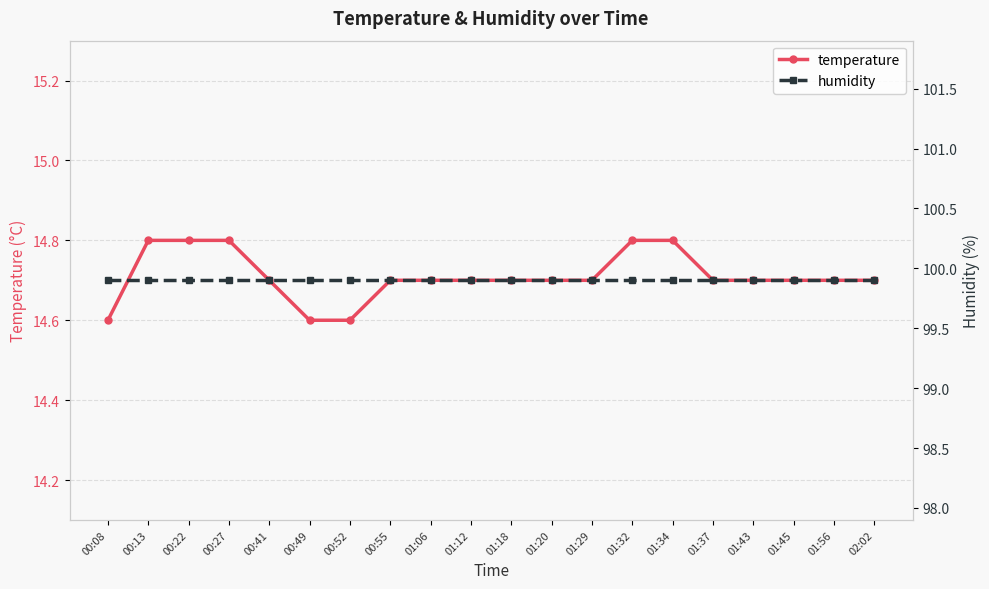

Is it true that temperature equals 14.7 at 02:02?

True